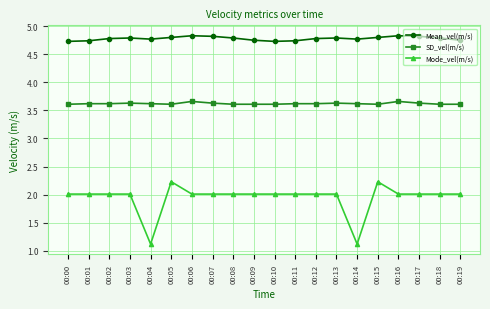

True or false: Mean_vel(m/s) has more than 0 points higher than both neighbors.

True